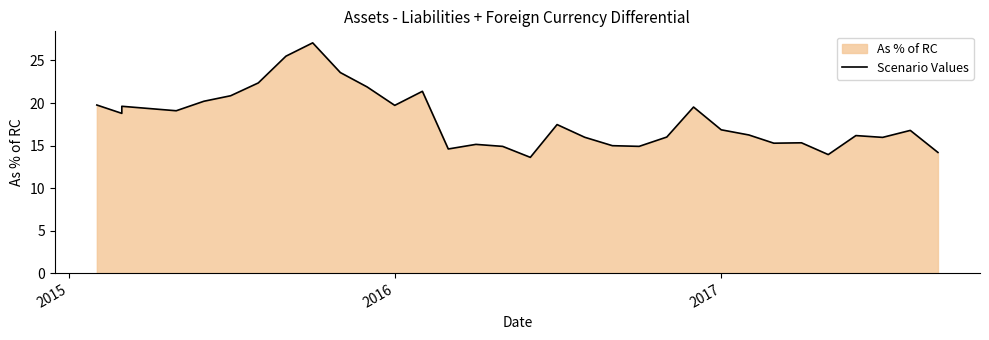

How many lines are shown in the chart?

1